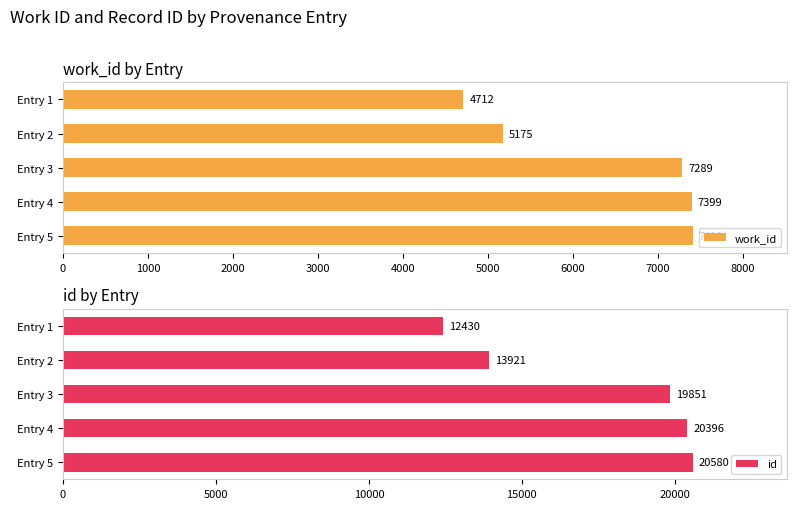

Does the chart contain stacked bars?

No